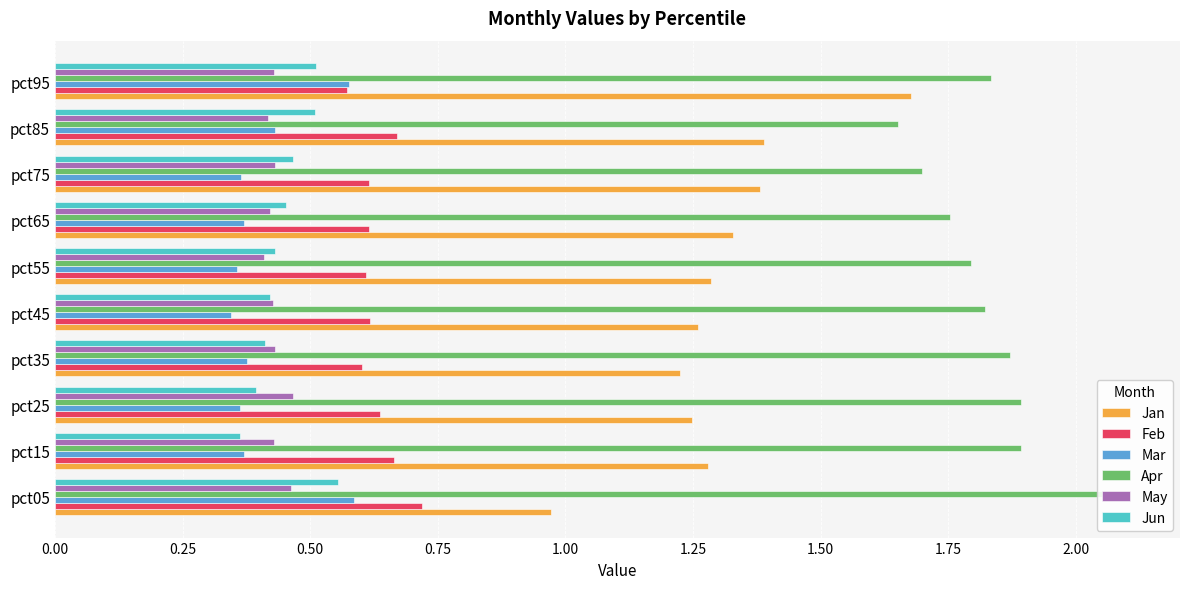

What is the difference between the highest and lowest values at pct25?

1.5